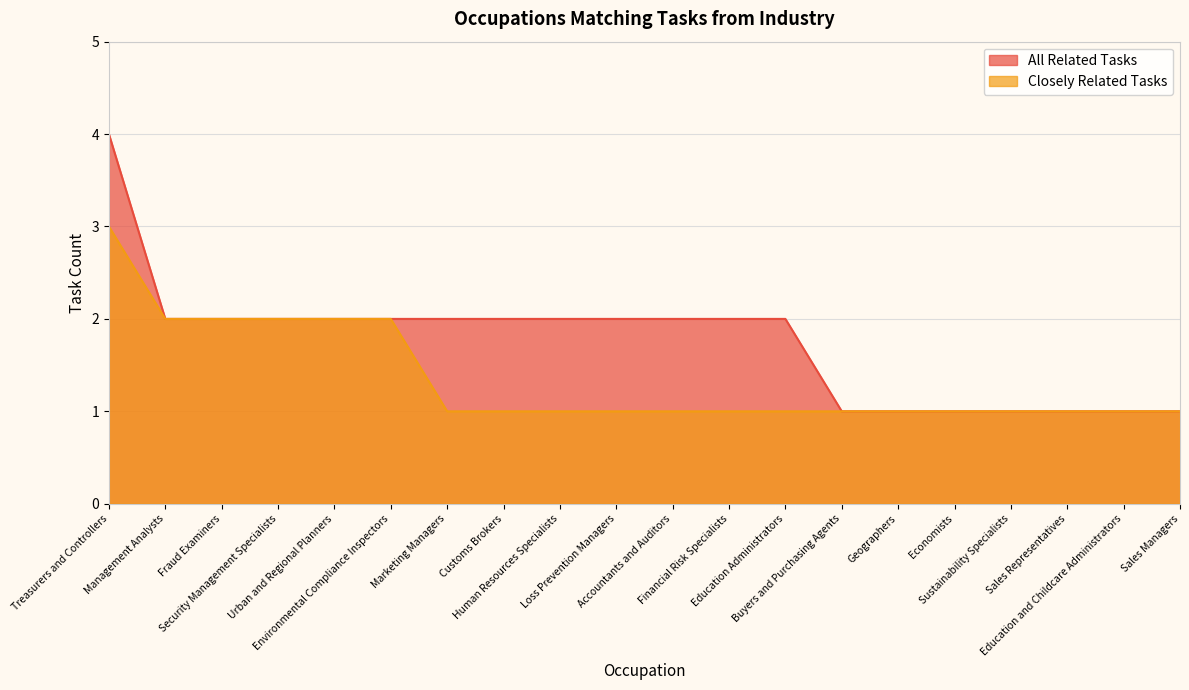

True or false: Closely Related Tasks and All Related Tasks cross at least once.

False